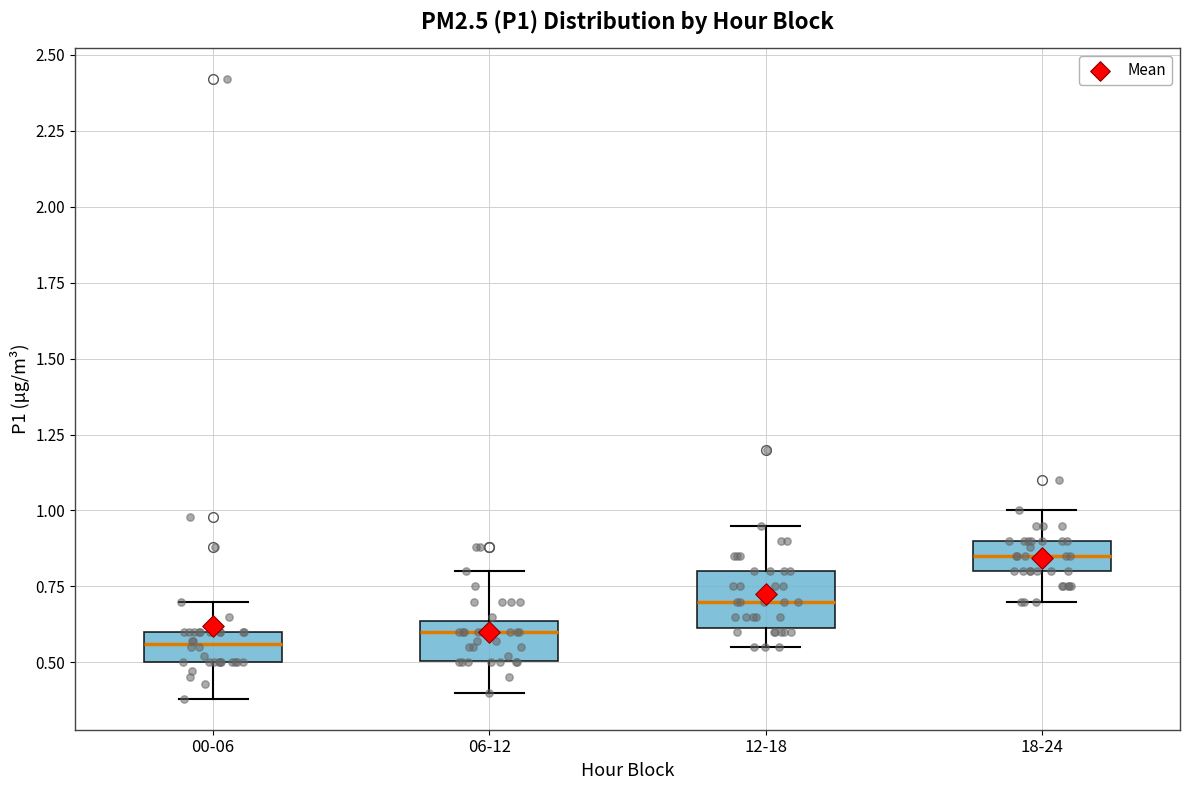

Which box has the highest median line?

18-24